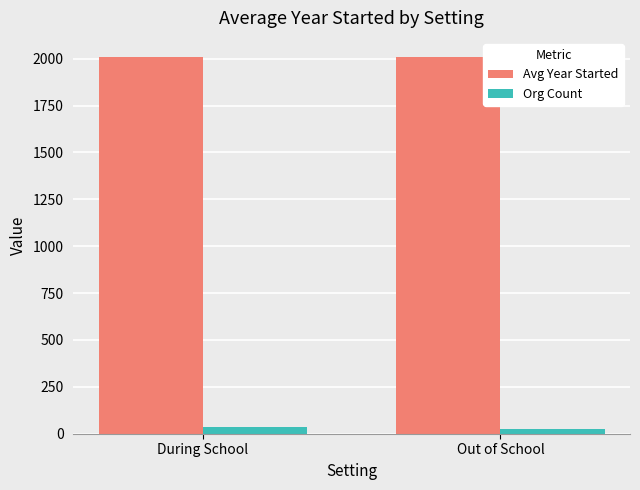

What is the sum of all Avg Year Started values?

4019.4